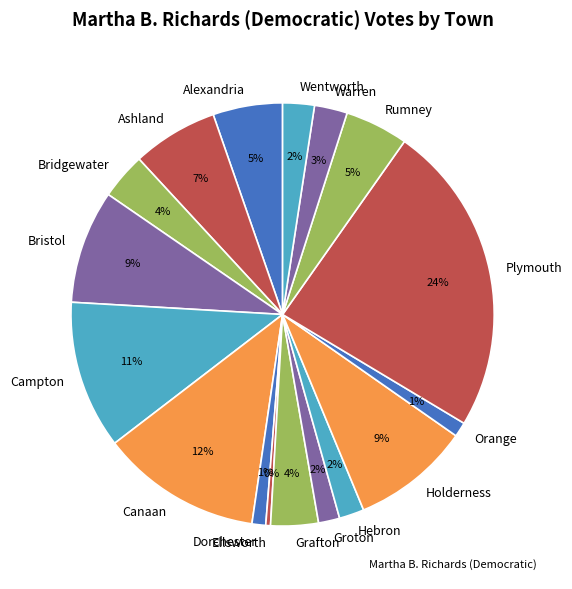

Which slice is the largest?

Plymouth